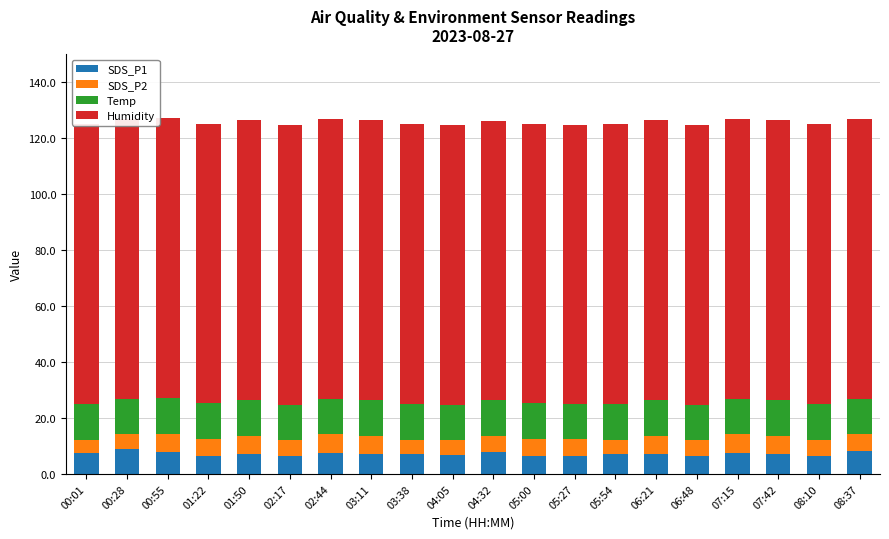

At how many categories does at least one series exceed 16?

20